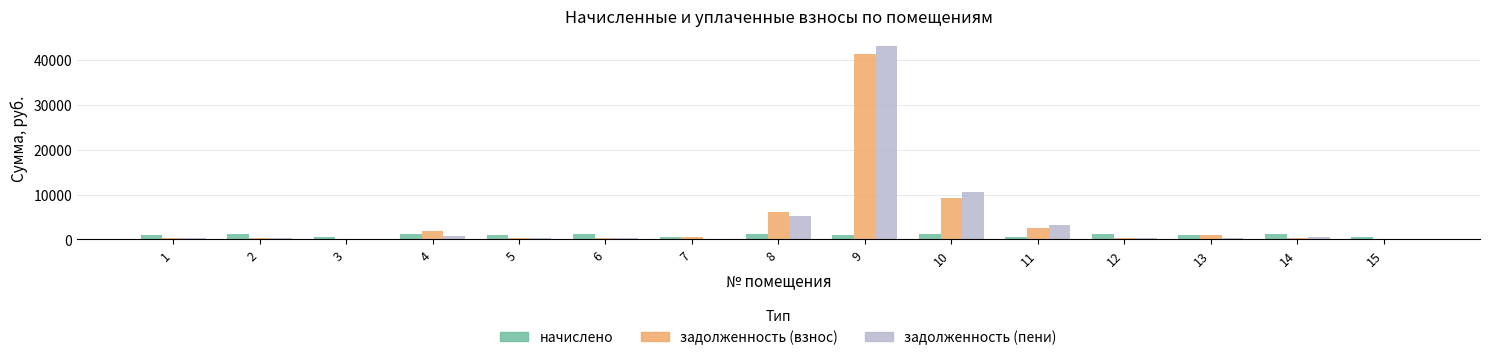

The value of задолженность (пени) at 11 is 3248.8. True or false?

True